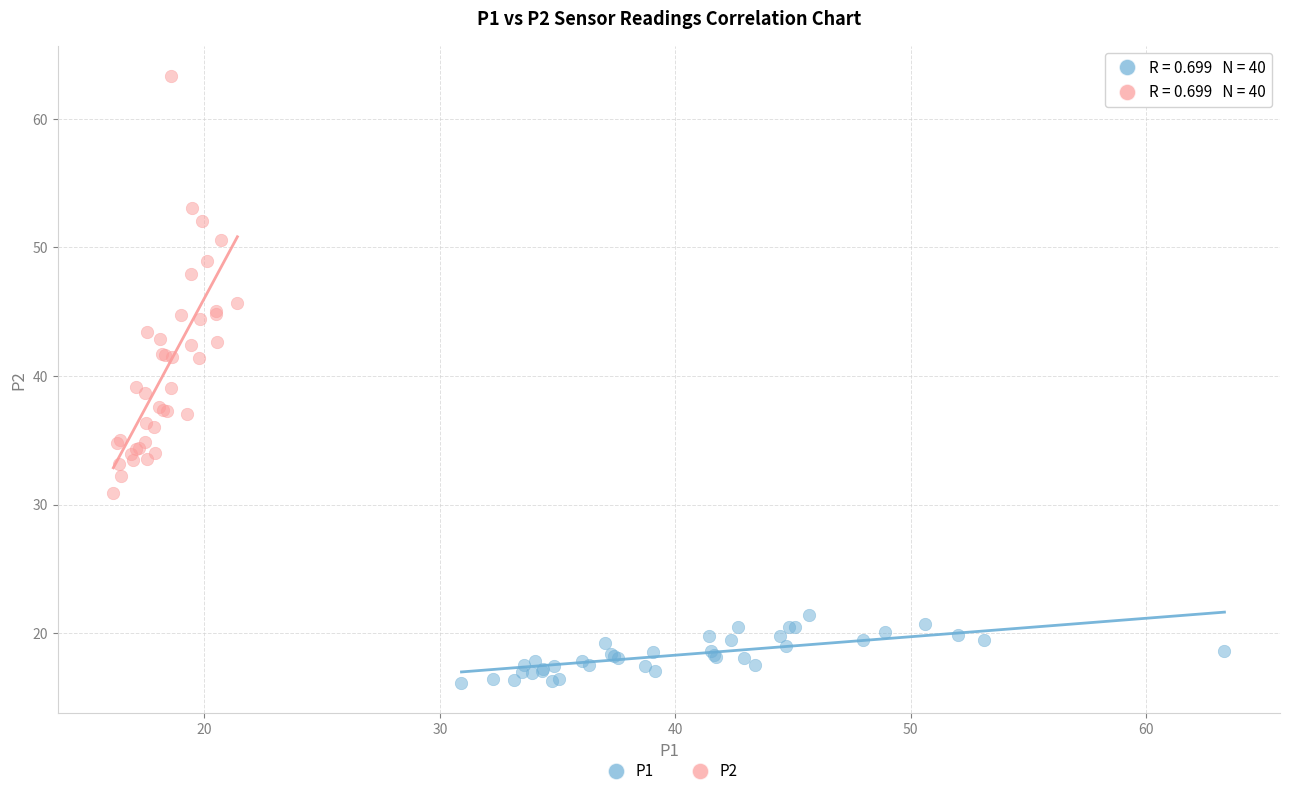

Which series contains the lowest Y value?

P1